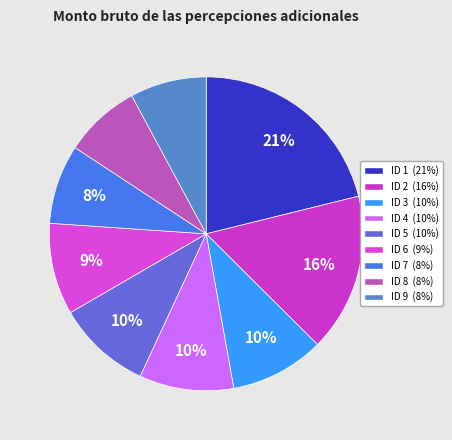

Is there a majority slice in this chart?

No